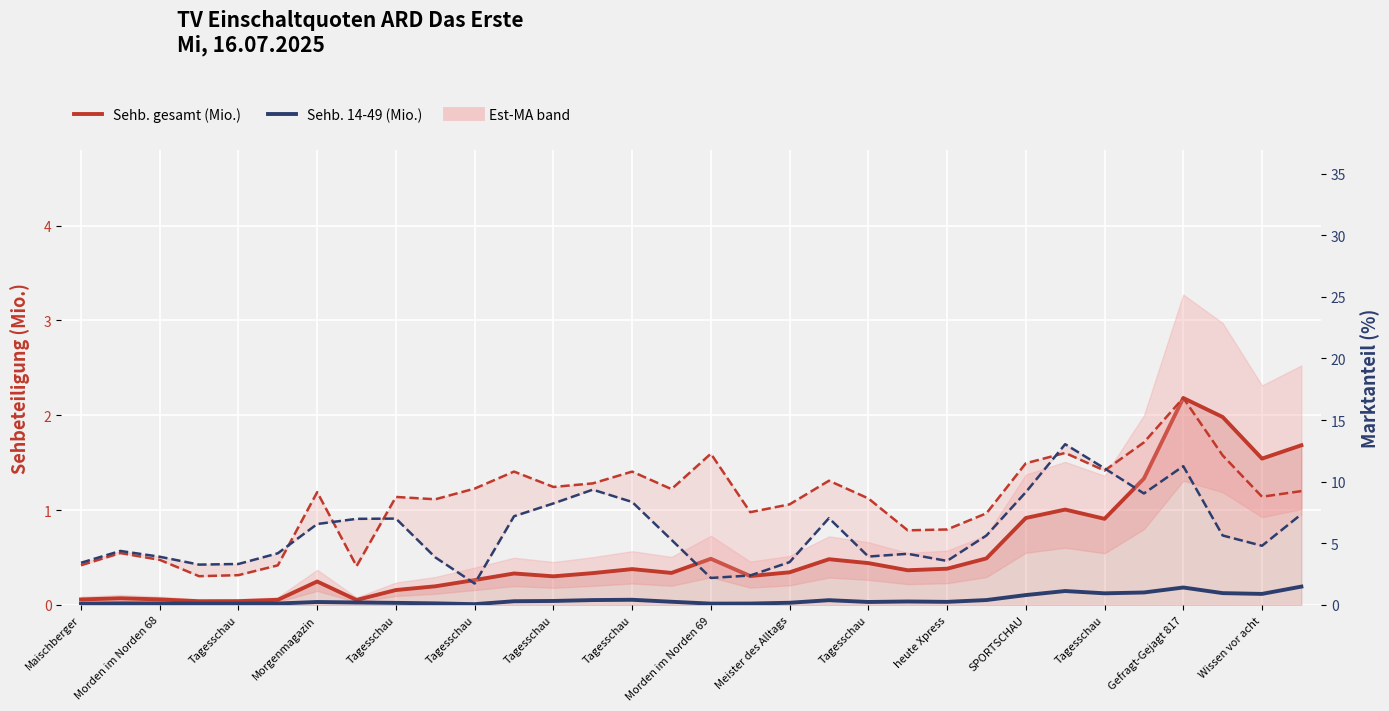

Which series has the widest spread of values?

MA gesamt (%)